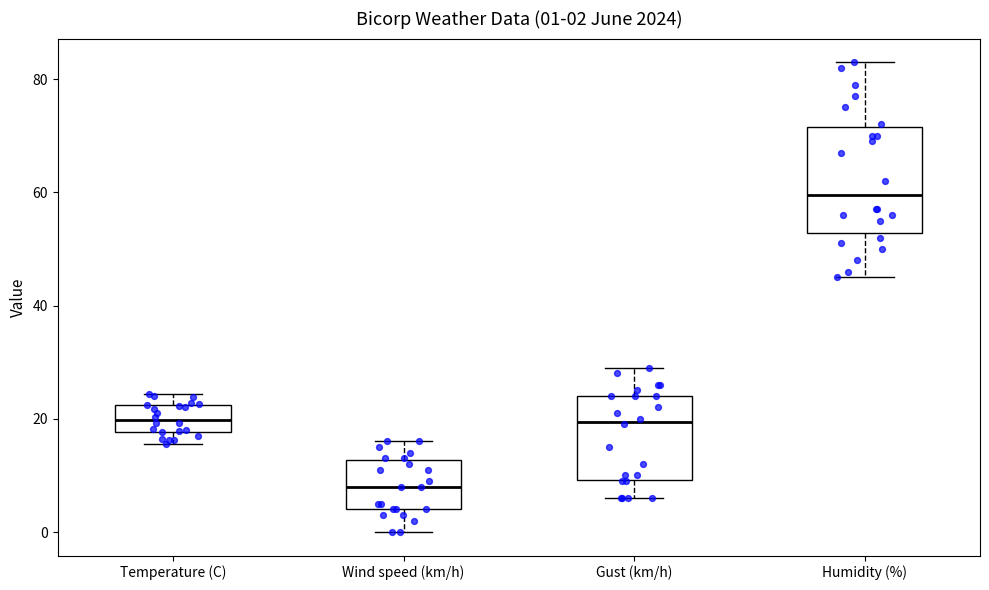

Comparing the boxes themselves (not the whiskers), which one is the tallest?

Humidity (%)